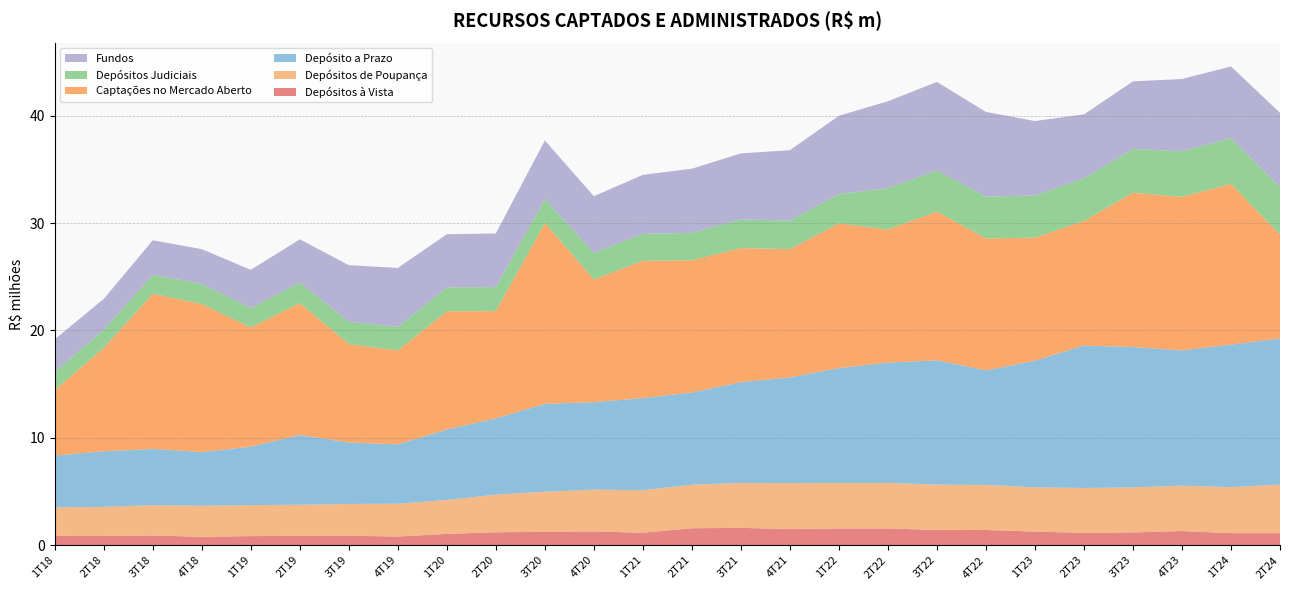

Reading right to left, transcribe all the data shown in this chart.

Depósitos à Vista: 2T24=1124807	1T24=1126672	4T23=1323287	3T23=1195970	2T23=1159604	1T23=1269110	4T22=1423021	3T22=1415461	2T22=1568419	1T22=1562111	4T21=1517790	3T21=1616285	2T21=1585215	1T21=1166618	4T20=1289680	3T20=1251884	2T20=1208560	1T20=1057351	4T19=812689	3T19=889671	2T19=870310	1T19=853629	4T18=791460	3T18=908689	2T18=861620	1T18=865708
Depósitos de Poupança: 2T24=4527936	1T24=4283248	4T23=4220465	3T23=4188924	2T23=4174965	1T23=4119648	4T22=4195916	3T22=4228991	2T22=4241193	1T22=4248171	4T21=4278750	3T21=4185794	2T21=4056920	1T21=3959022	4T20=3893366	3T20=3733362	2T20=3504415	1T20=3160650	4T19=3054604	3T19=2957068	2T19=2901956	1T19=2883792	4T18=2884899	3T18=2821852	2T18=2714291	1T18=2664791
Depósito a Prazo: 2T24=13612169	1T24=13277990	4T23=12599940	3T23=13075742	2T23=13263155	1T23=11797416	4T22=10671867	3T22=11579791	2T22=11198402	1T22=10691775	4T21=9835541	3T21=9388119	2T21=8586388	1T21=8577515	4T20=8144957	3T20=8179972	2T20=7104940	1T20=6562563	4T19=5530933	3T19=5721719	2T19=6498983	1T19=5447175	4T18=4998876	3T18=5240387	2T18=5173442	1T18=4834055
Captações no Mercado Aberto: 2T24=9667716	1T24=14965523	4T23=14304994	3T23=14368321	2T23=11604266	1T23=11458597	4T22=12279787	3T22=13859481	2T22=12393283	1T22=13474017	4T21=11936137	3T21=12483242	2T21=12307171	1T21=12784920	4T20=11427322	3T20=16846178	2T20=9990634	1T20=10998745	4T19=8741628	3T19=9163888	2T19=12286257	1T19=11095002	4T18=13796282	3T18=14449116	2T18=9634176	1T18=6083834
Depósitos Judiciais: 2T24=4445275	1T24=4247822	4T23=4247822	3T23=4070201	2T23=3969850	1T23=3927201	4T22=3891210	3T22=3809871	2T22=3864727	1T22=2723970	4T21=2664028	3T21=2683257	2T21=2553662	1T21=2508141	4T20=2470829	3T20=2232623	2T20=2234043	1T20=2230009	4T19=2195637	3T19=2087559	2T19=1905636	1T19=1811142	4T18=1867199	3T18=1763990	2T18=1695032	1T18=1699095
Fundos: 2T24=6892517	1T24=6683604	4T23=6721194	3T23=6300125	2T23=5948611	1T23=6933125	4T22=7891604	3T22=8251981	2T22=8080560	1T22=7295511	4T21=6556208	3T21=6134893	2T21=5975573	1T21=5498319	4T20=5277005	3T20=5451345	2T20=4993411	1T20=4952863	4T19=5489154	3T19=5260486	2T19=4025947	1T19=3553499	4T18=3233581	3T18=3216957	2T18=2861962	1T18=3035477